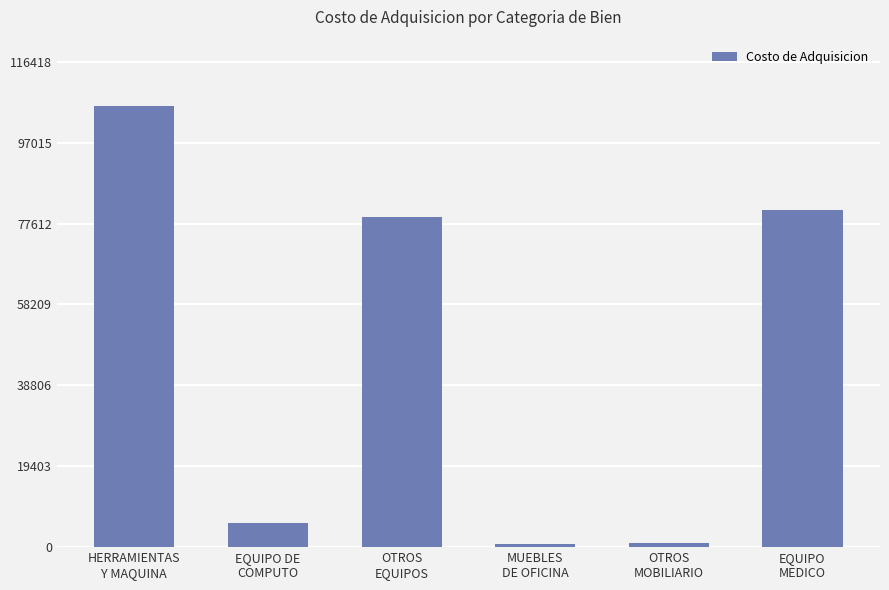

What is the difference between the values at HERRAMIENTAS
Y MAQUINA and OTROS
EQUIPOS?

26667.4